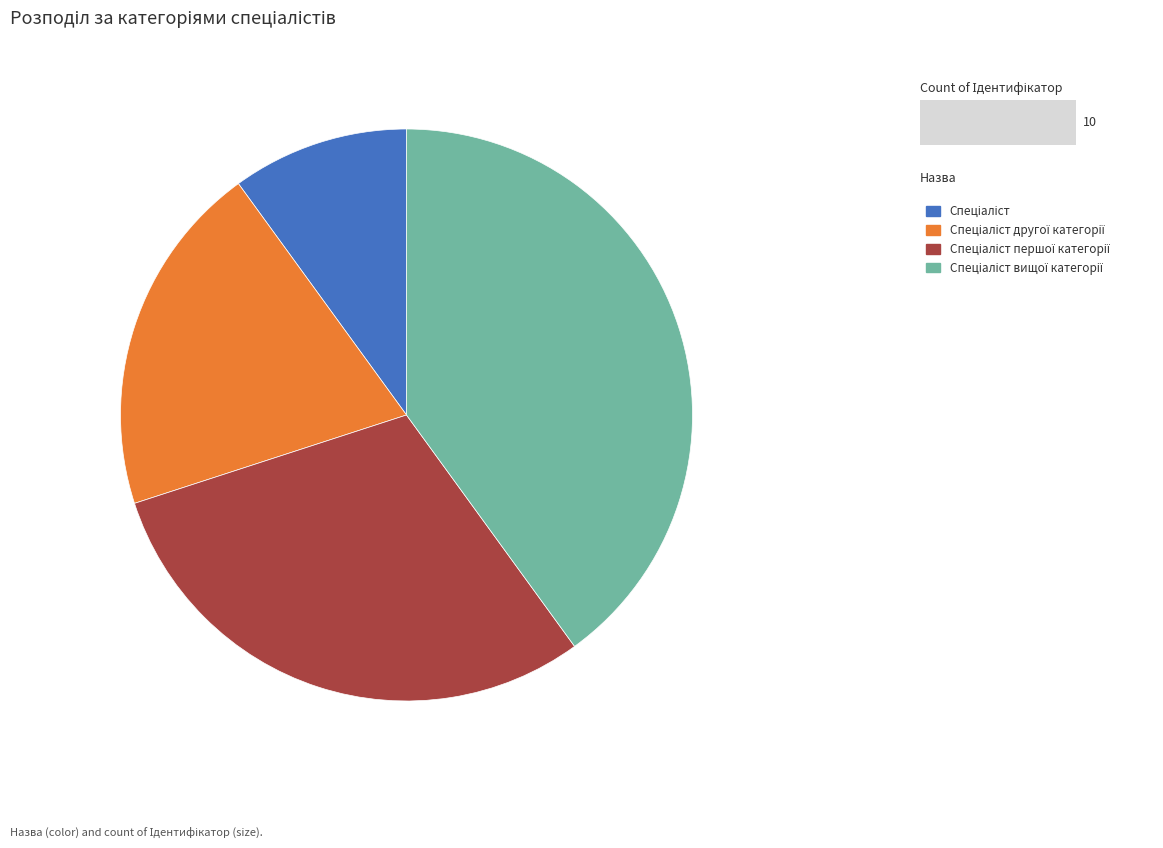

Count the number of slices in the pie.

4